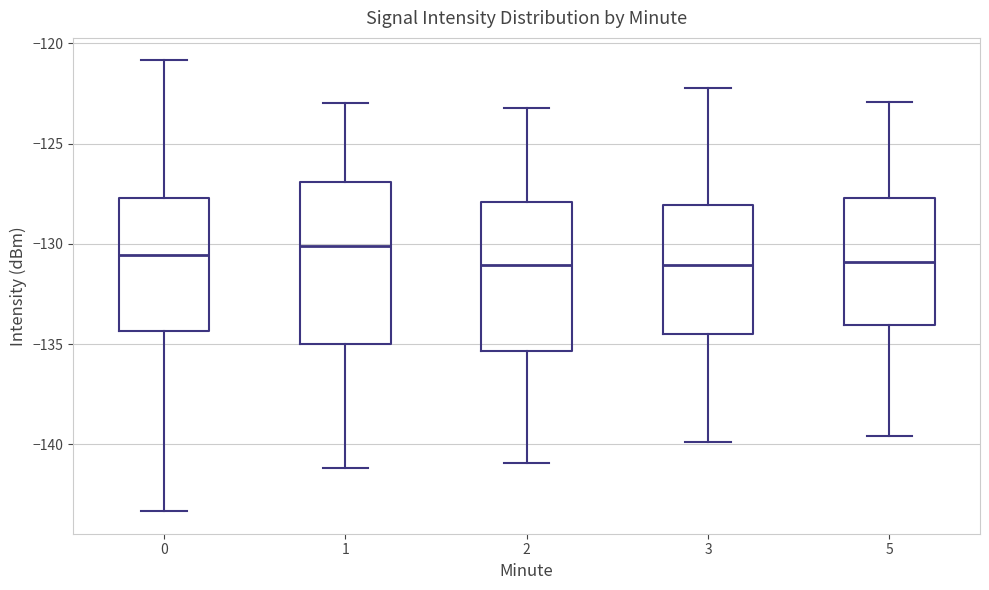

Where does the lower whisker of the box at x = 2 end on the y-axis? The values are not printed on the chart, so give them approximately, as read against the axis.

-141.0